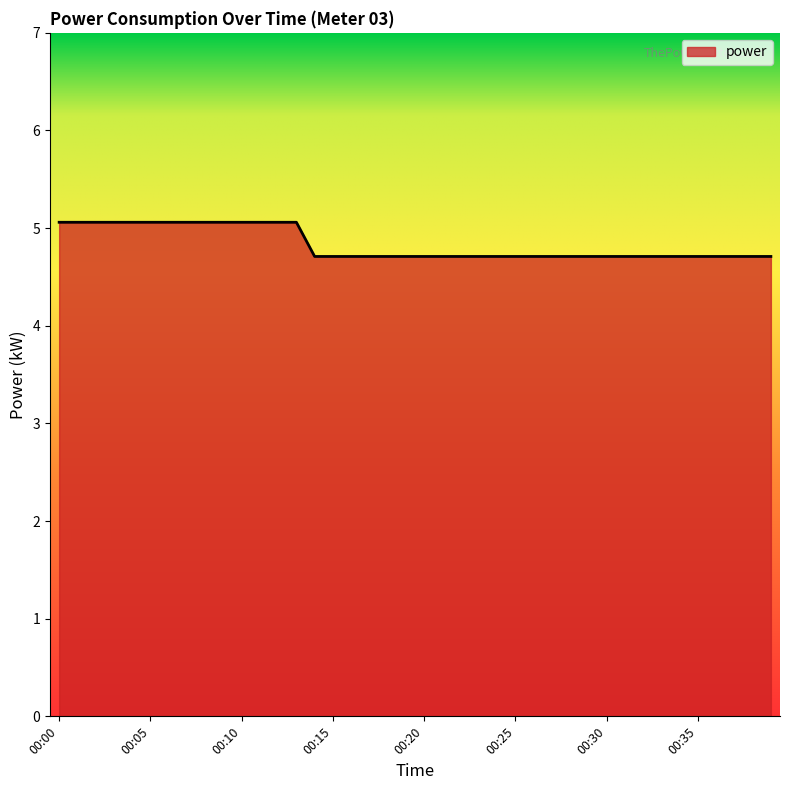

What is the greatest value displayed?

5.1